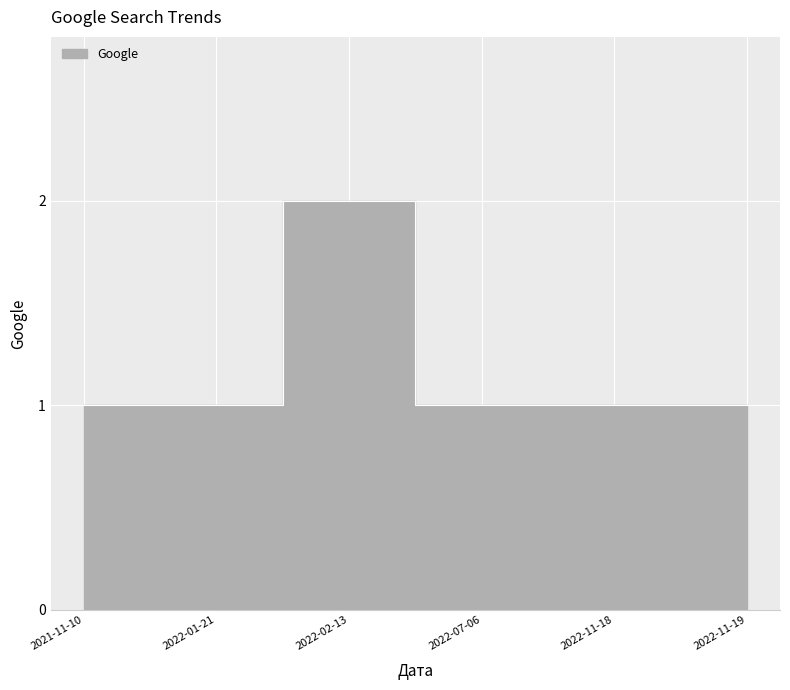

Does the chart display data point markers on the line(s)?

No